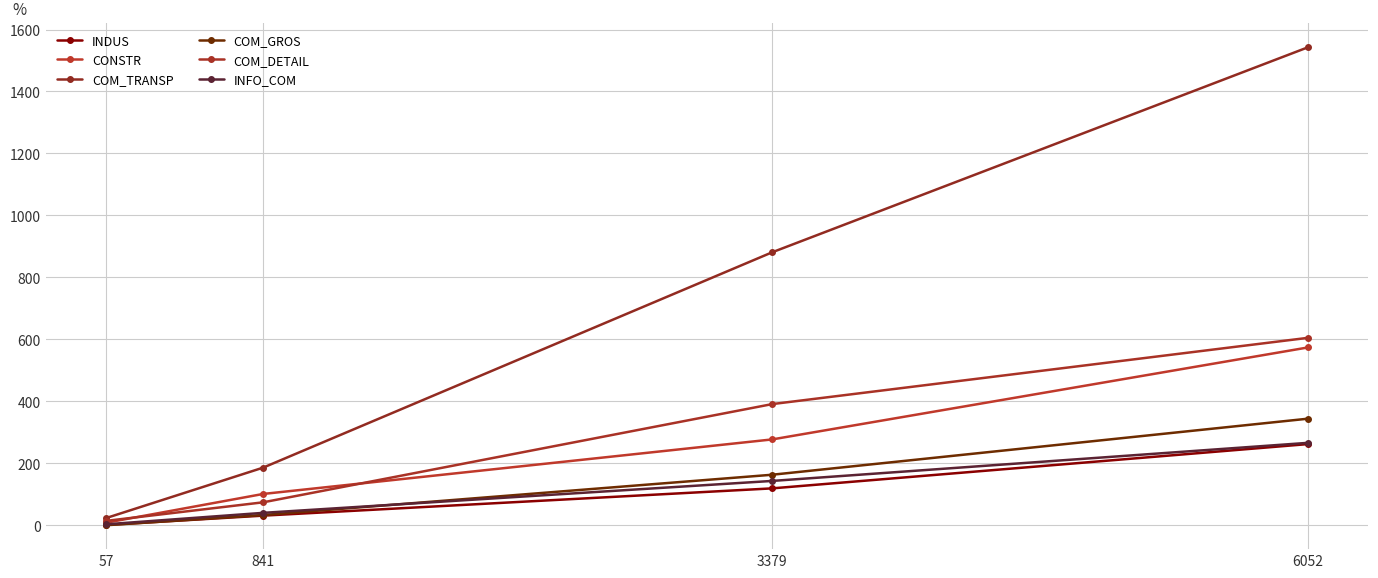

How many values in the INFO_COM series are below 143?

2